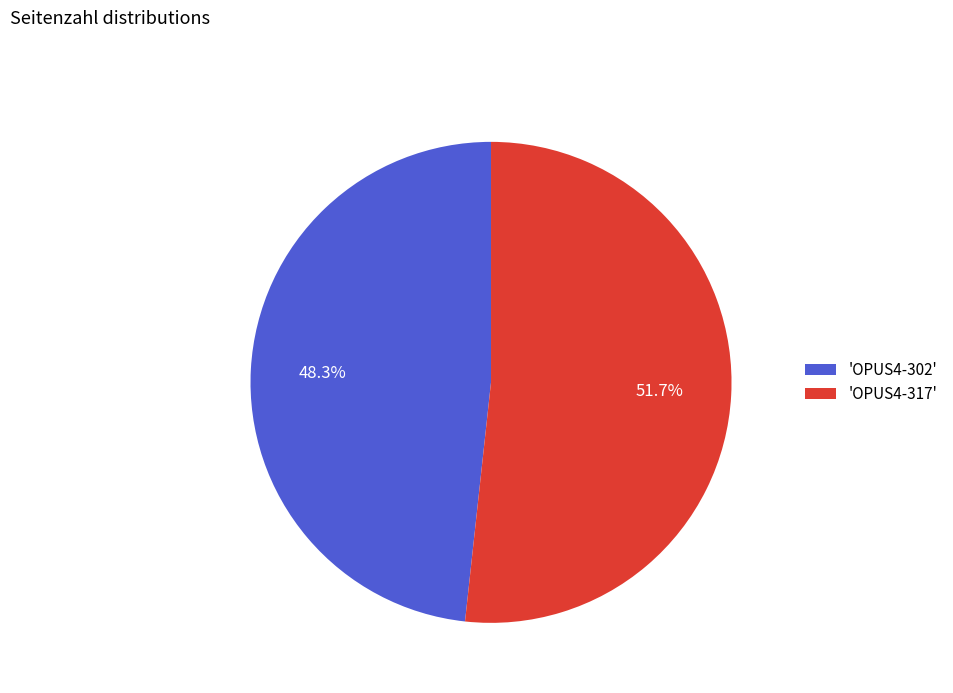

Which has a higher value, 'OPUS4-317' or 'OPUS4-302'?

'OPUS4-317'